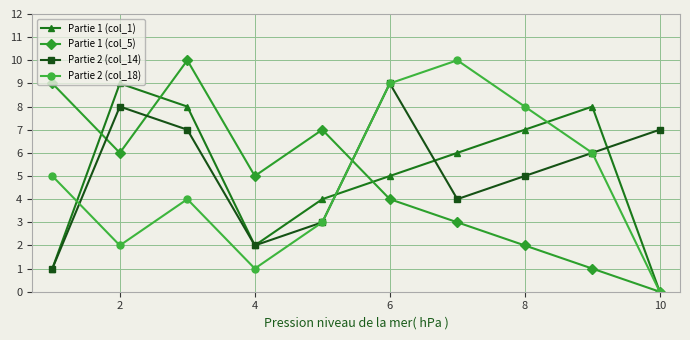

What is the maximum value shown in the chart?

10